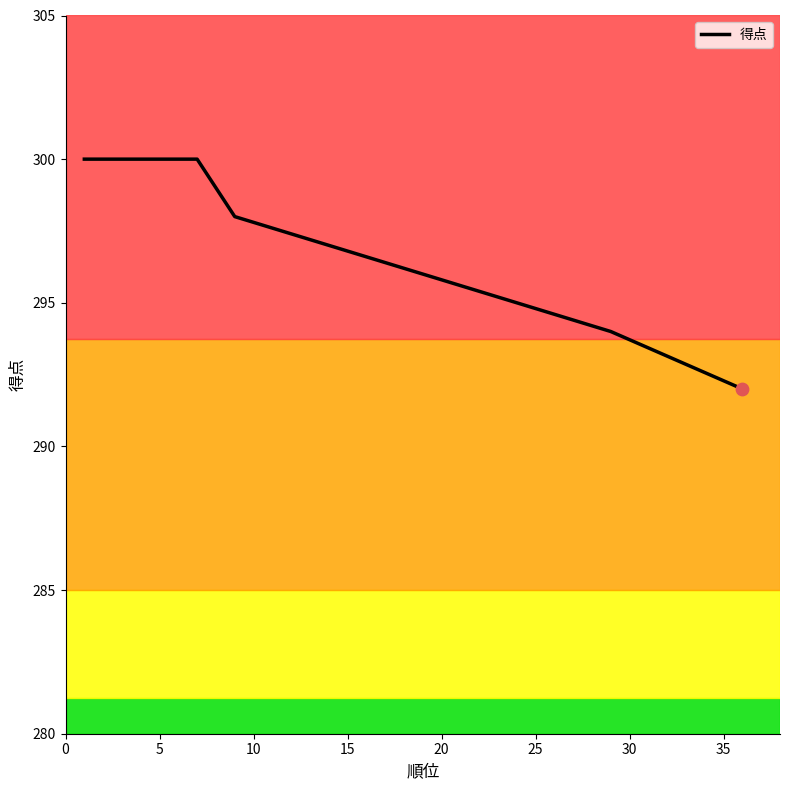

What is the minimum value shown in the chart?

292